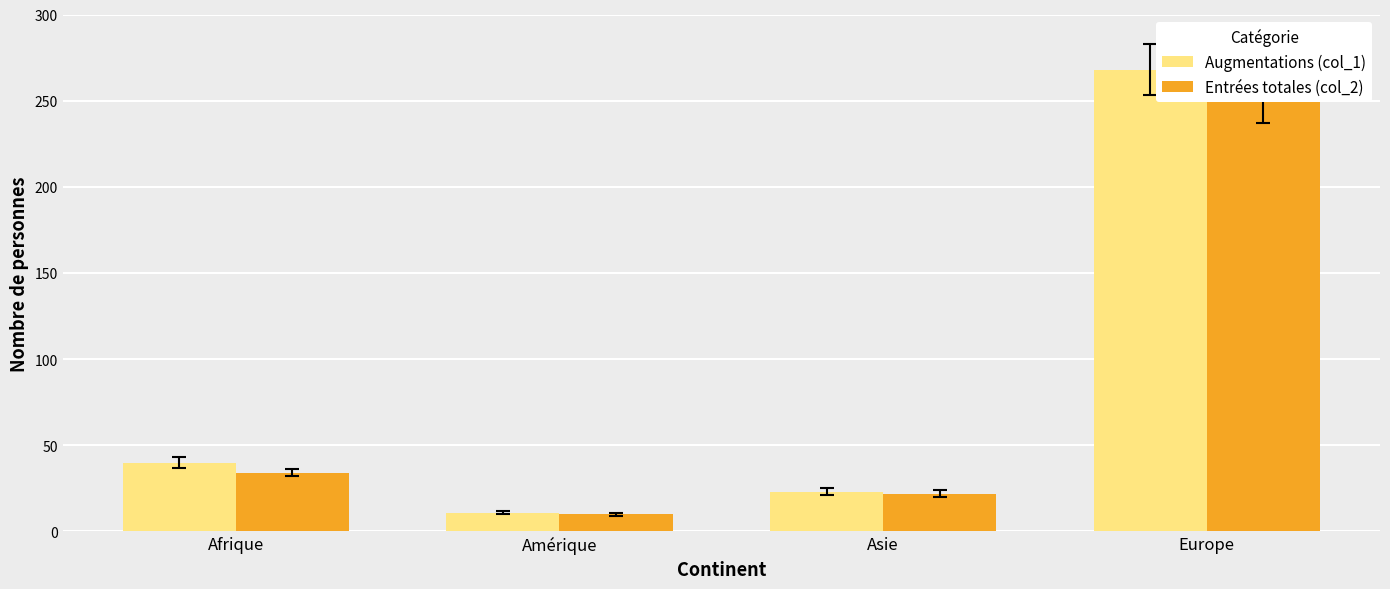

How many values in the Entrées totales (col_2) series are below 34?

2